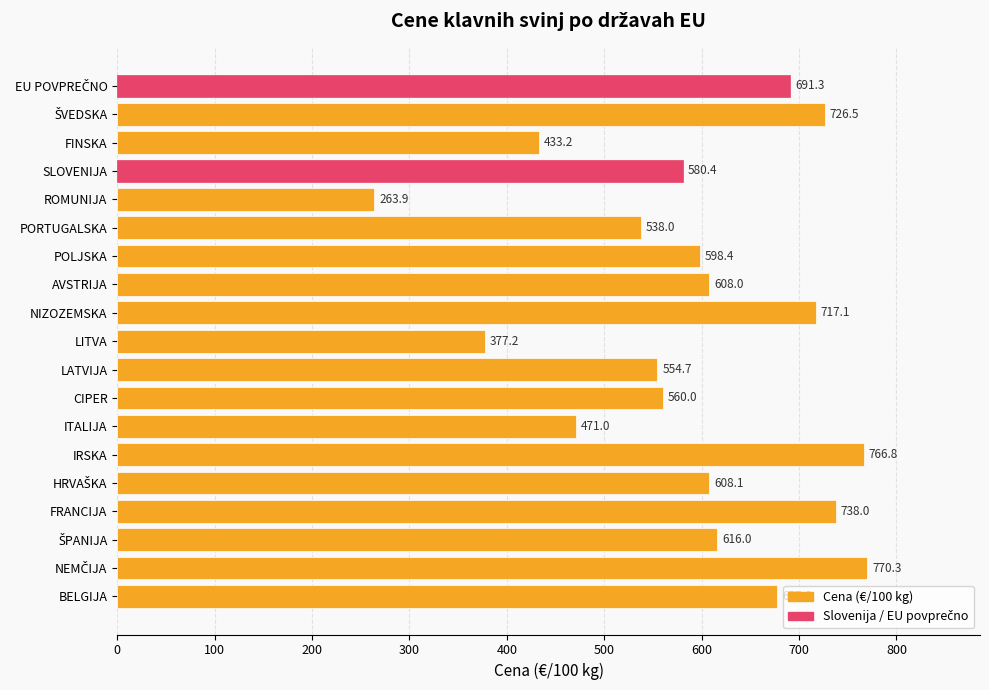

The value at AVSTRIJA is 1040.3. True or false?

False